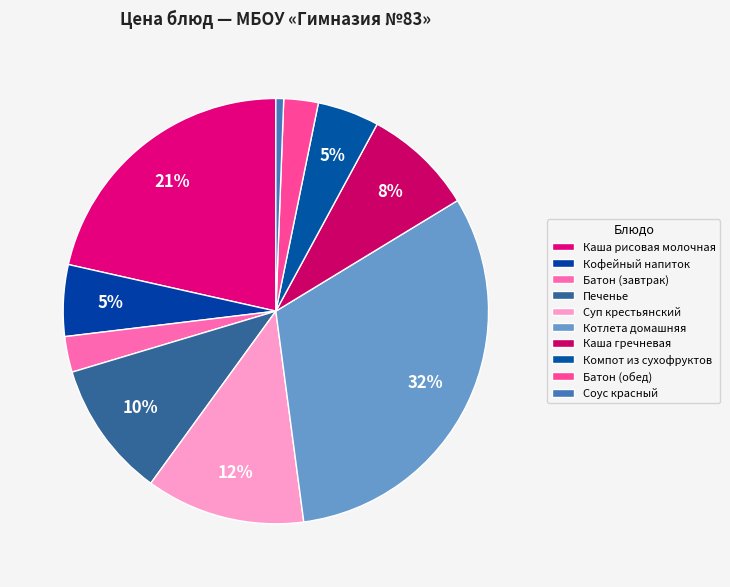

Approximately how many times larger is the value at Котлета домашняя compared to Каша рисовая молочная?

1.5